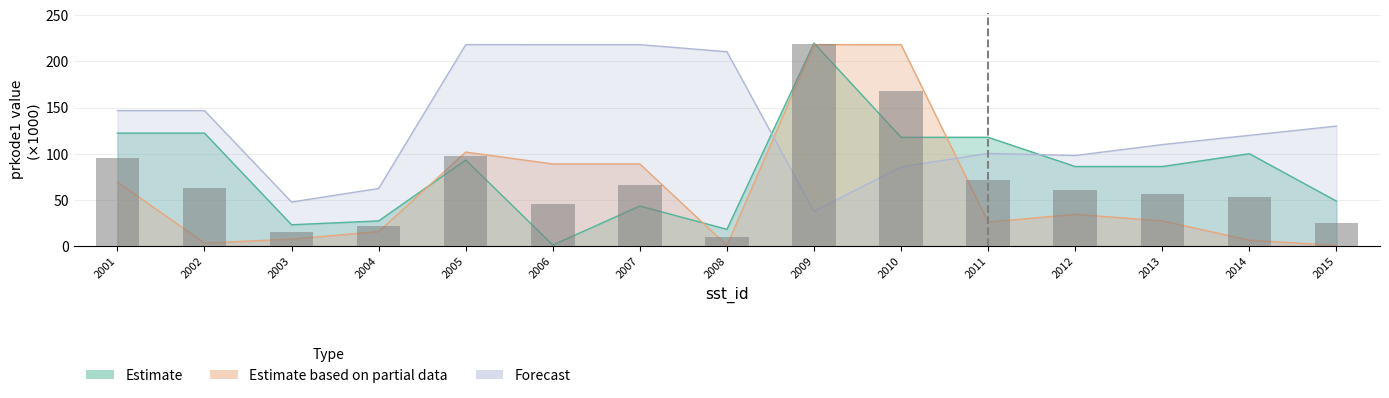

How many groups of bars are there?

15